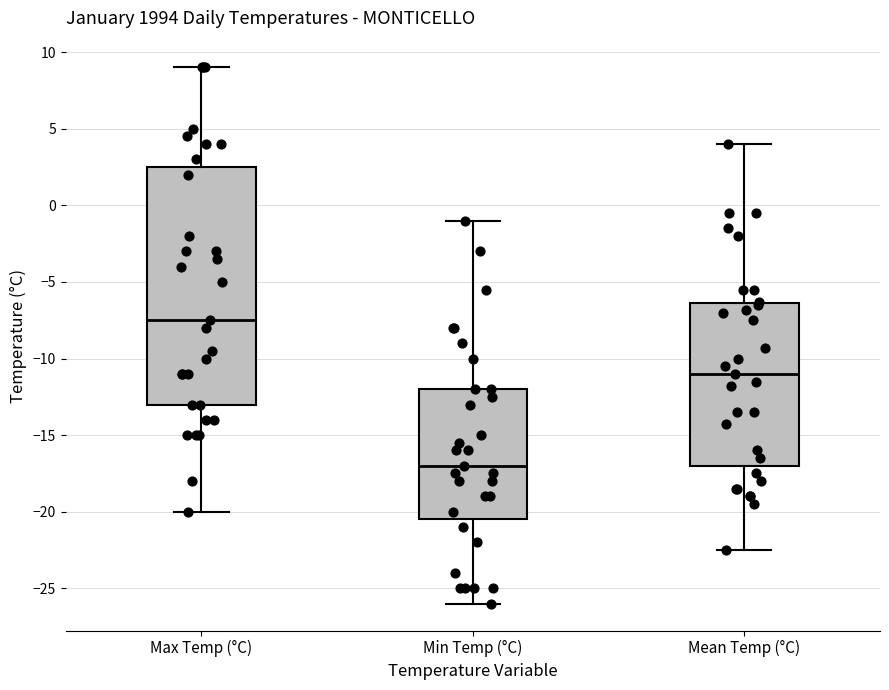

Where does the upper whisker of the box for Max Temp (°C) end on the y-axis? The values are not printed on the chart, so give them approximately, as read against the axis.

9.0